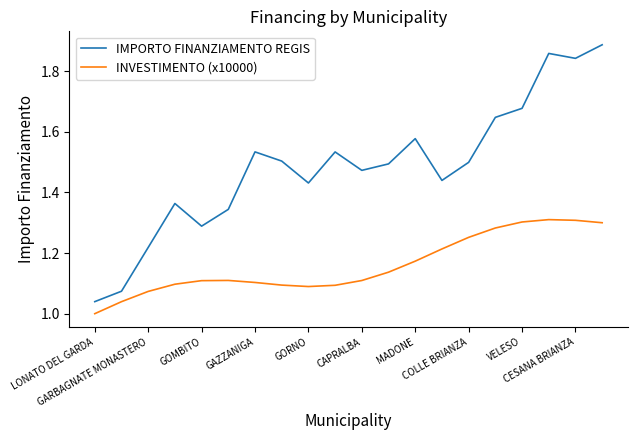

Rank the series by their maximum value, from lowest to highest.

INVESTIMENTO (x10000), IMPORTO FINANZIAMENTO REGIS